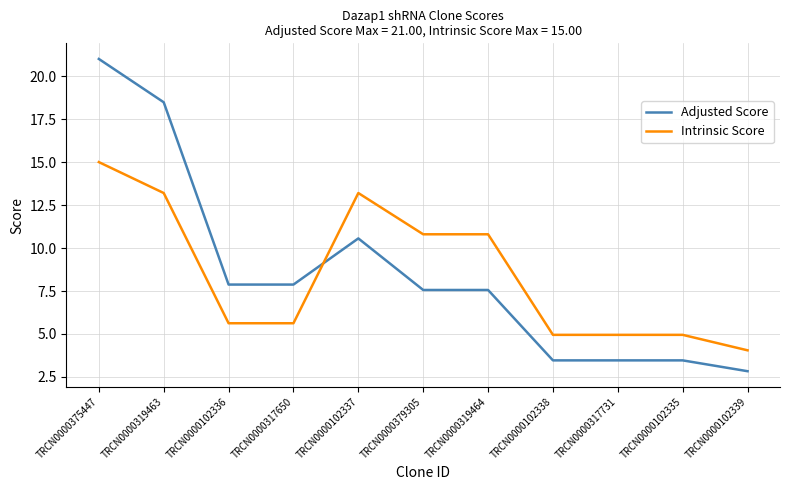

True or false: Adjusted Score has a value of 4.3 at TRCN0000102336.

False